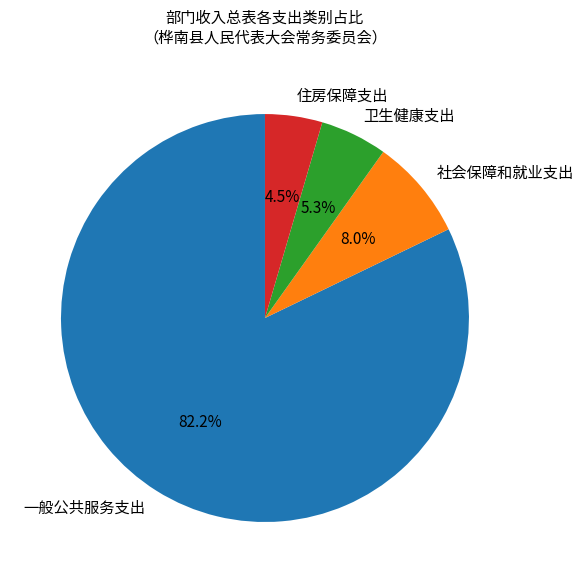

Between 社会保障和就业支出 and 卫生健康支出, which is larger?

社会保障和就业支出